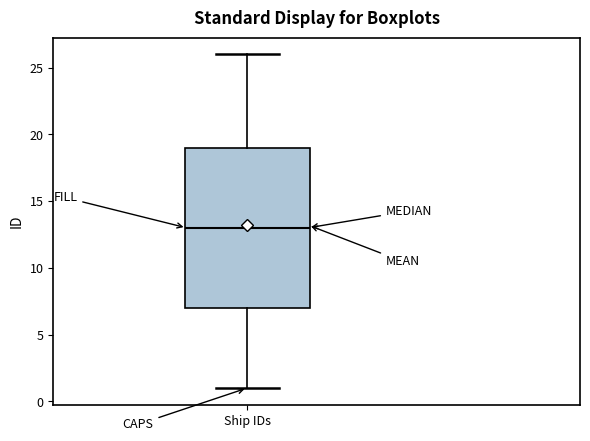

Transcribe this box plot: give where the median line is, the range the box spans, and where the two whiskers end, as read against the y-axis. The values are not printed on the chart, so give them approximately, as read against the axis.

median 13, box 7 to 19, whiskers 1 to 26